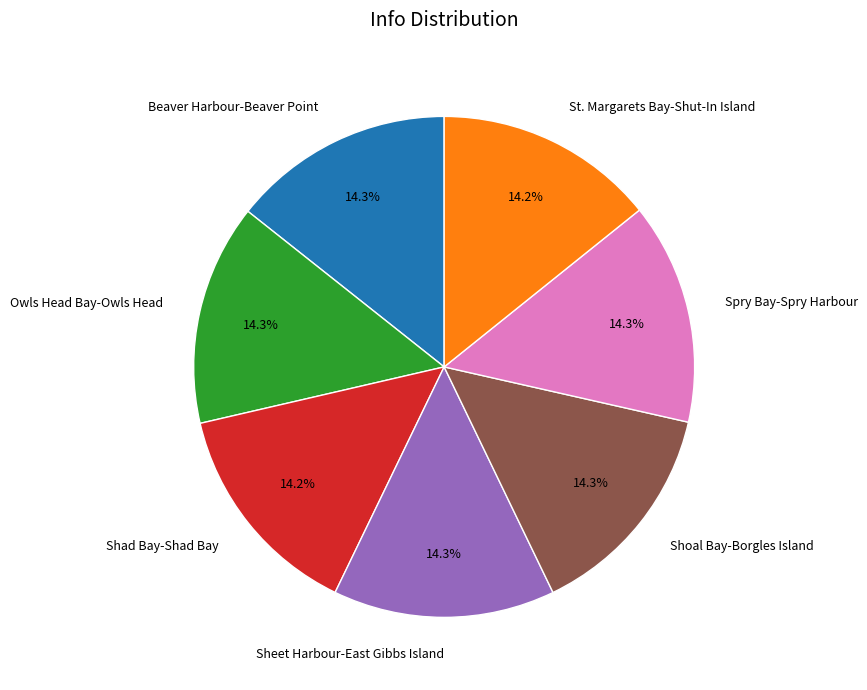

Approximately how many times larger is the value at Sheet Harbour-East Gibbs Island compared to Owls Head Bay-Owls Head?

1.0